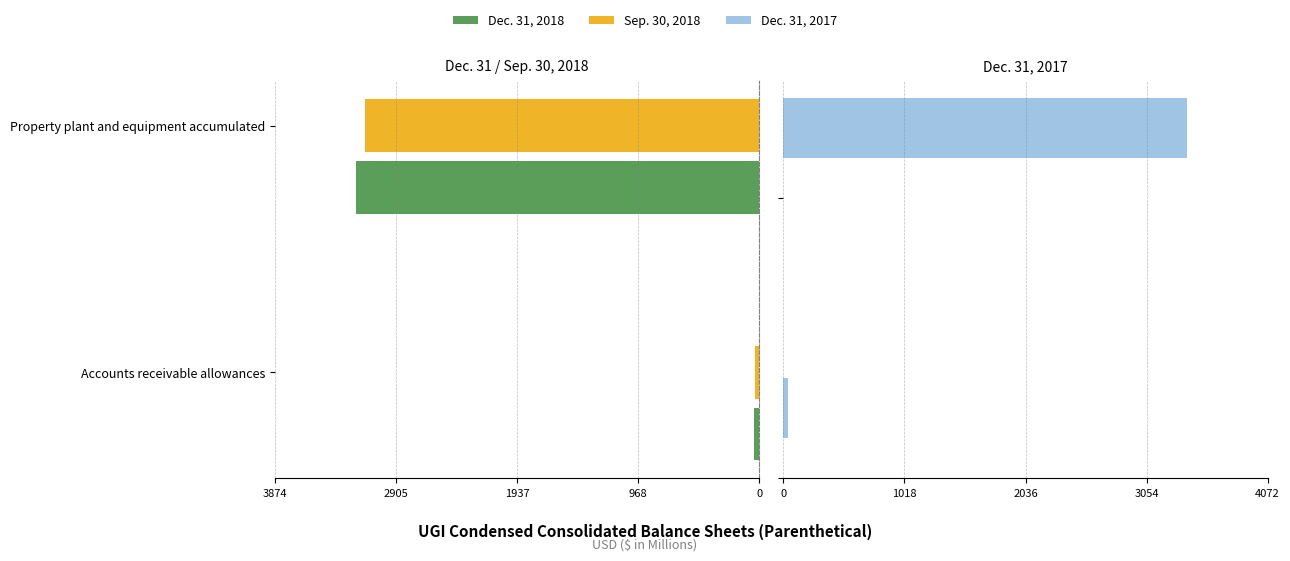

Rank the series at 968 from highest to lowest value.

Dec. 31, 2017, Sep. 30, 2018, Dec. 31, 2018